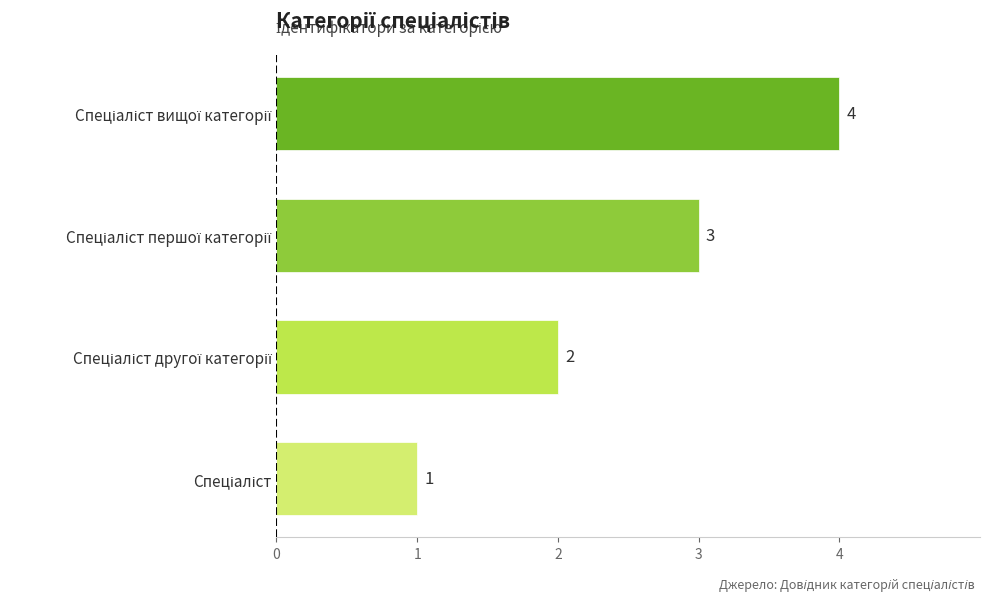

How many values are between 2 and 4?

3